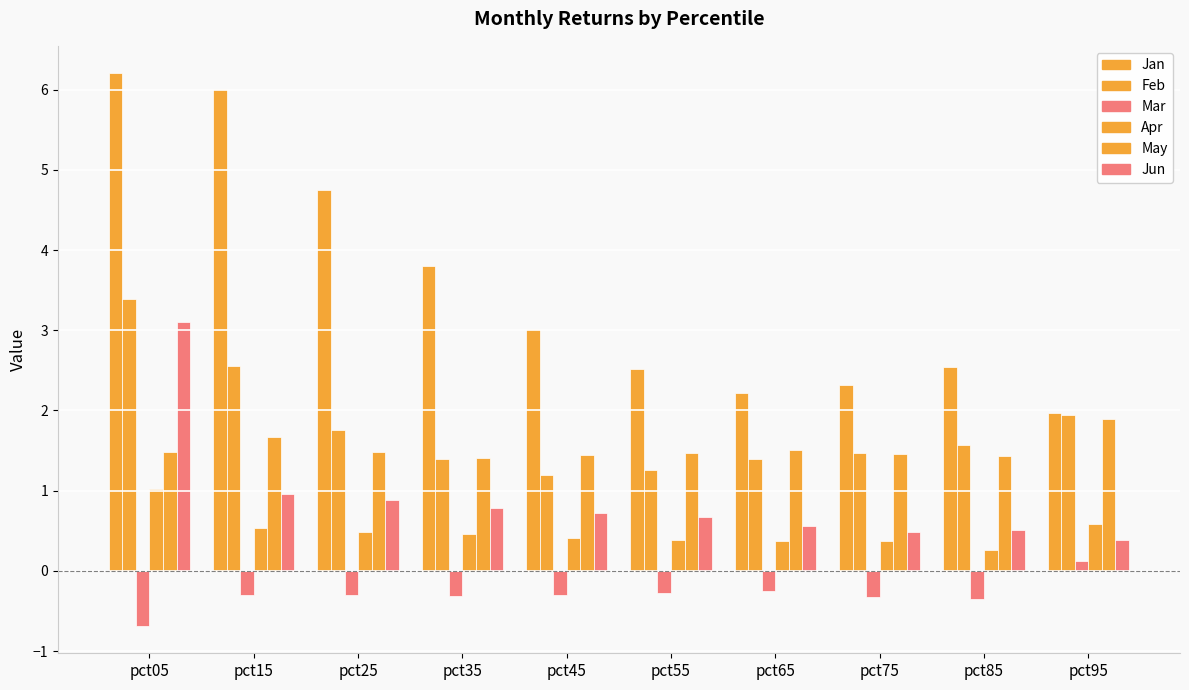

Count the number of categories in the chart.

10